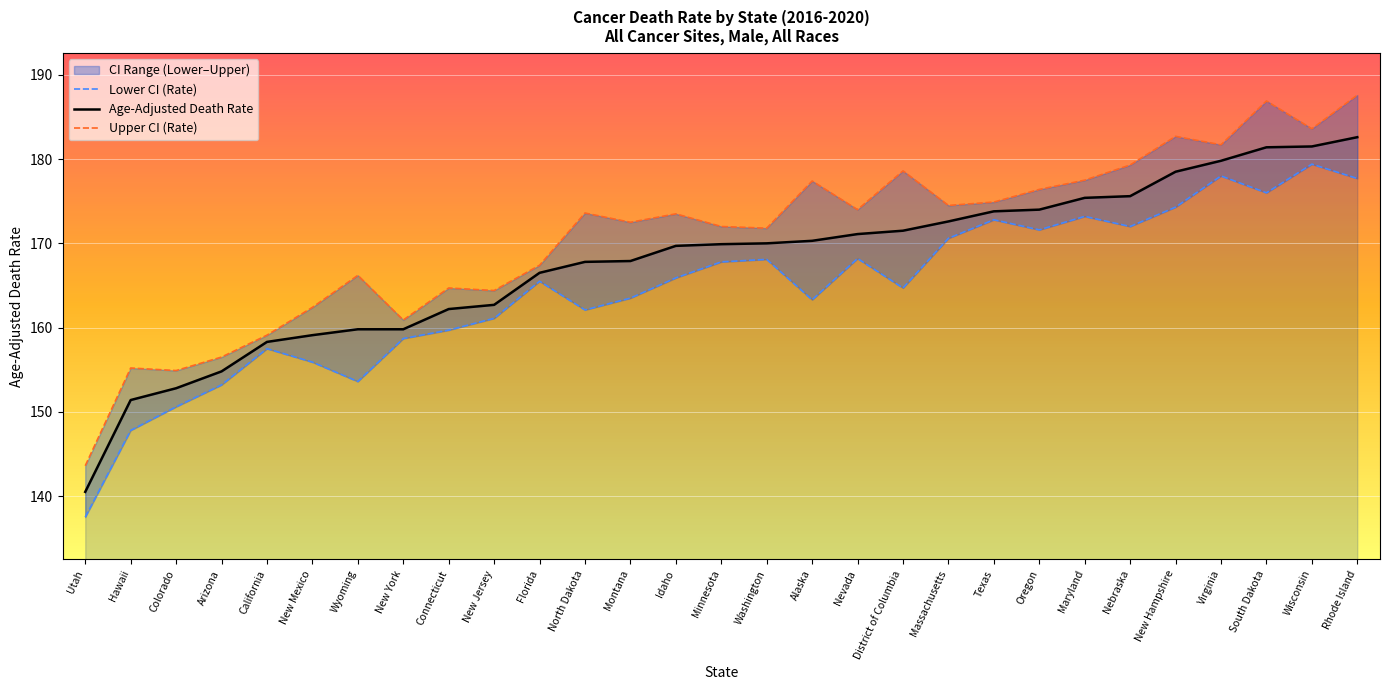

Between Hawaii and Arizona, which series saw the biggest shift?

Lower CI (Rate)